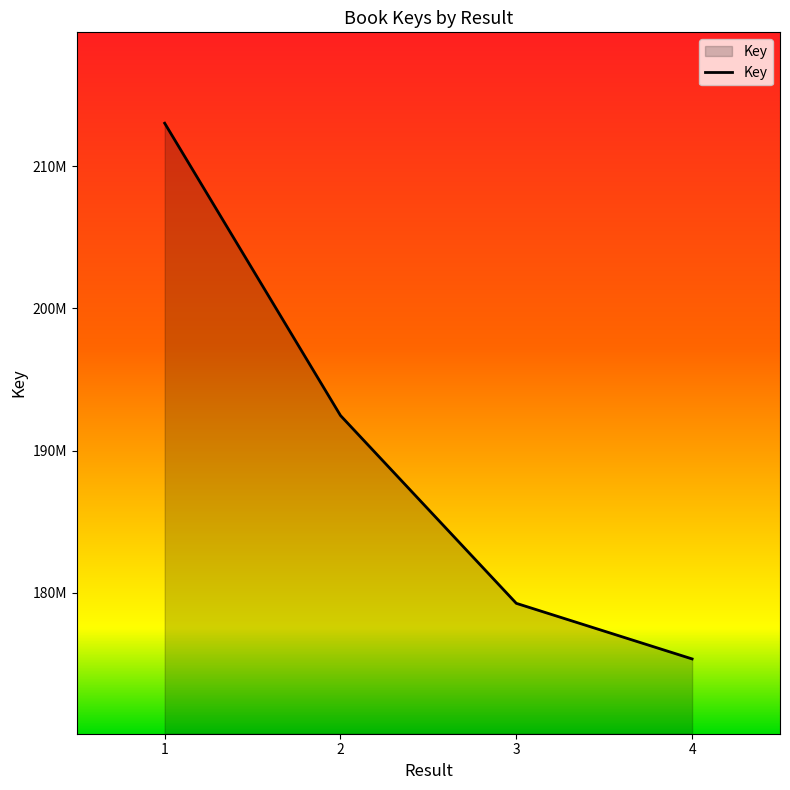

Is this an area chart (filled region under the line)?

Yes